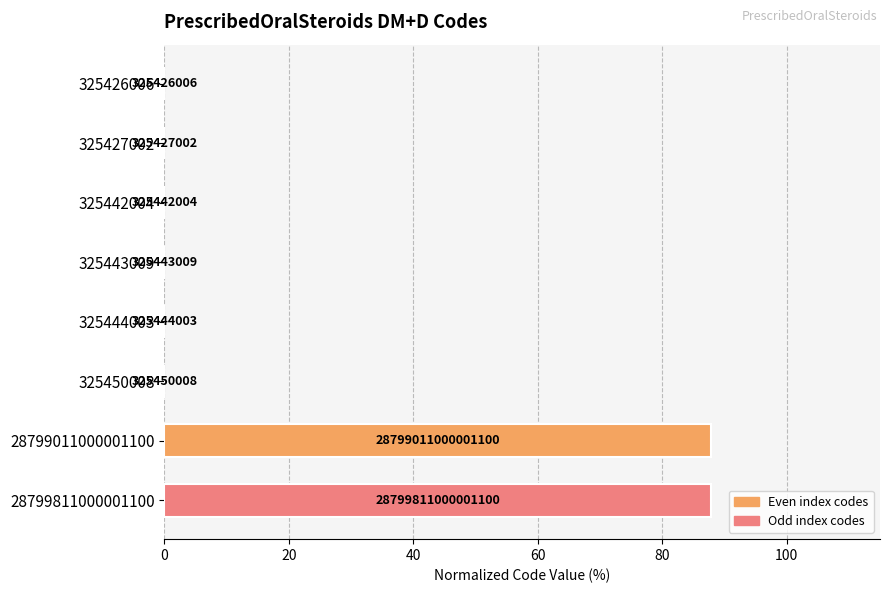

Are the bars horizontal?

Yes